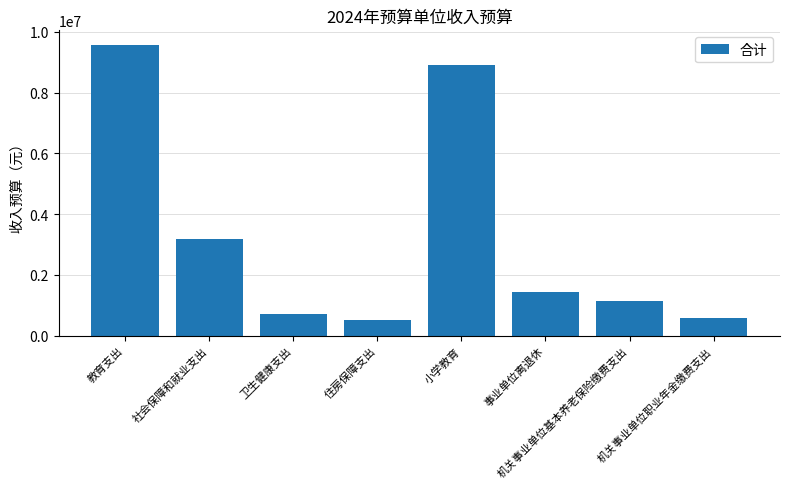

Are the bars horizontal?

No